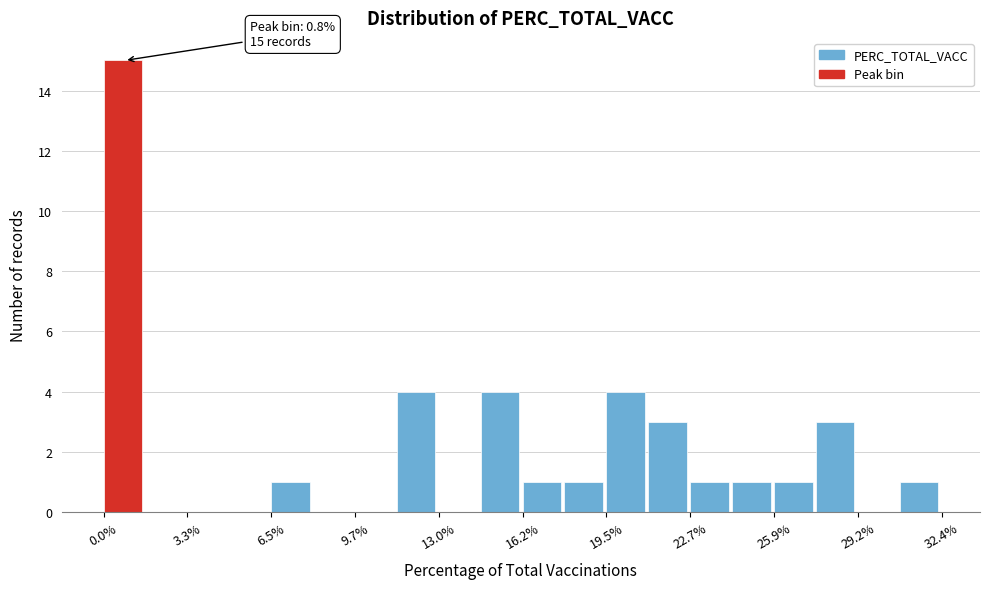

Around what value on the x-axis is the tallest bar? Give the approximate position of its centre, as read against the axis.

1.0